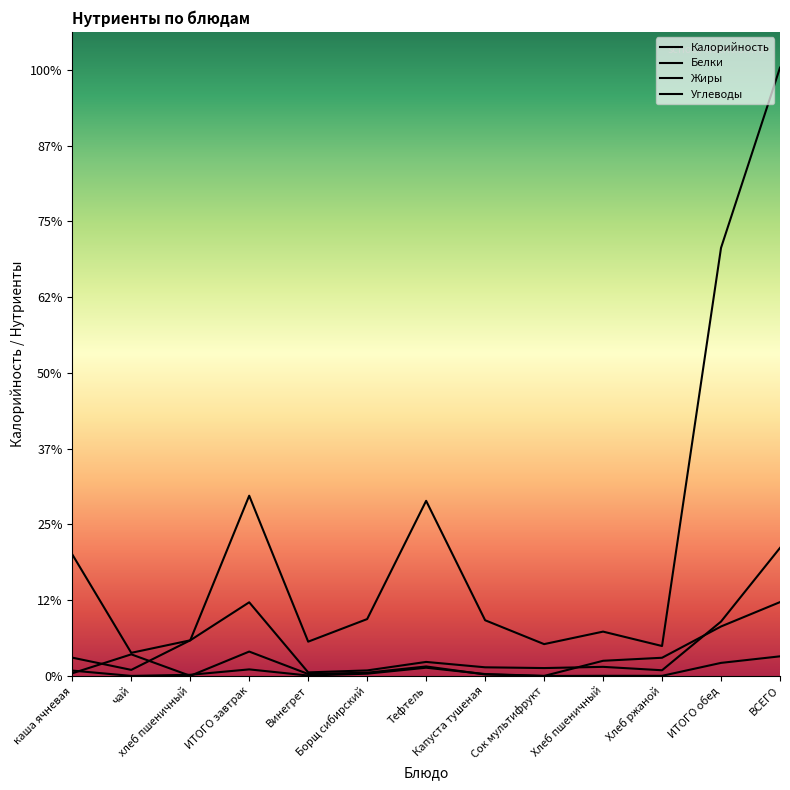

Between каша ячневая and ВСЕГО, which series saw the biggest shift?

Калорийность